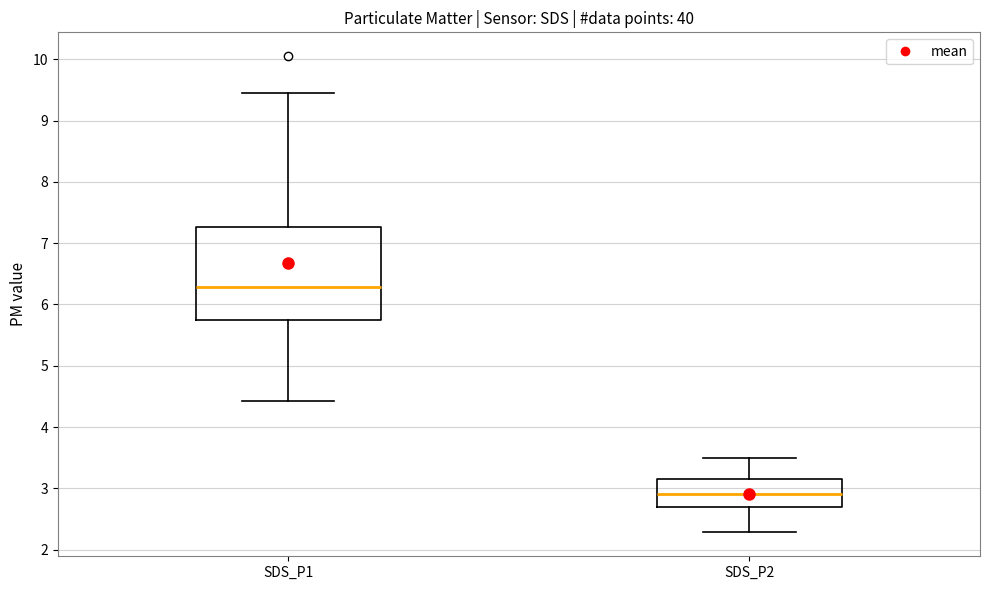

Which box is the tallest, from its lower edge to its upper edge?

SDS_P1